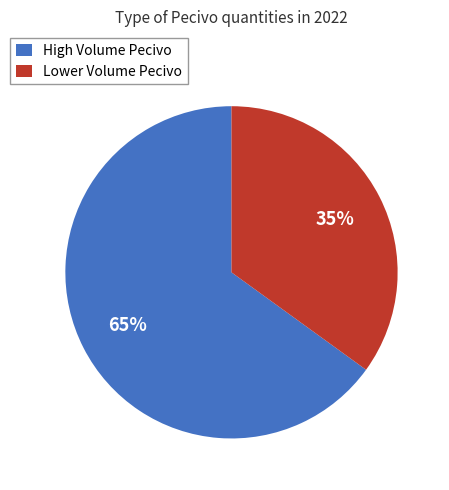

To the nearest percent, what percentage of the pie is High Volume Pecivo?

65%